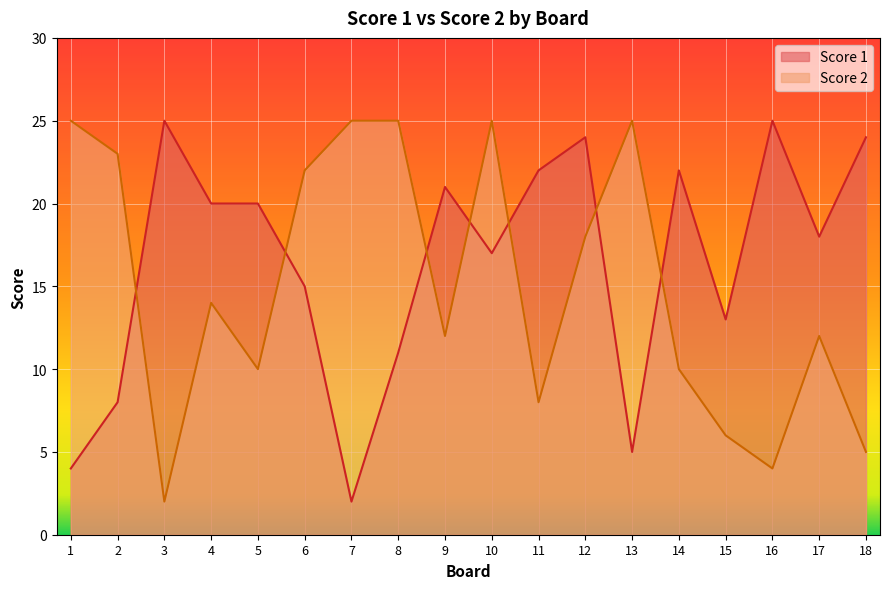

What is the sum of the Score 2 values at 2 and 4?

37